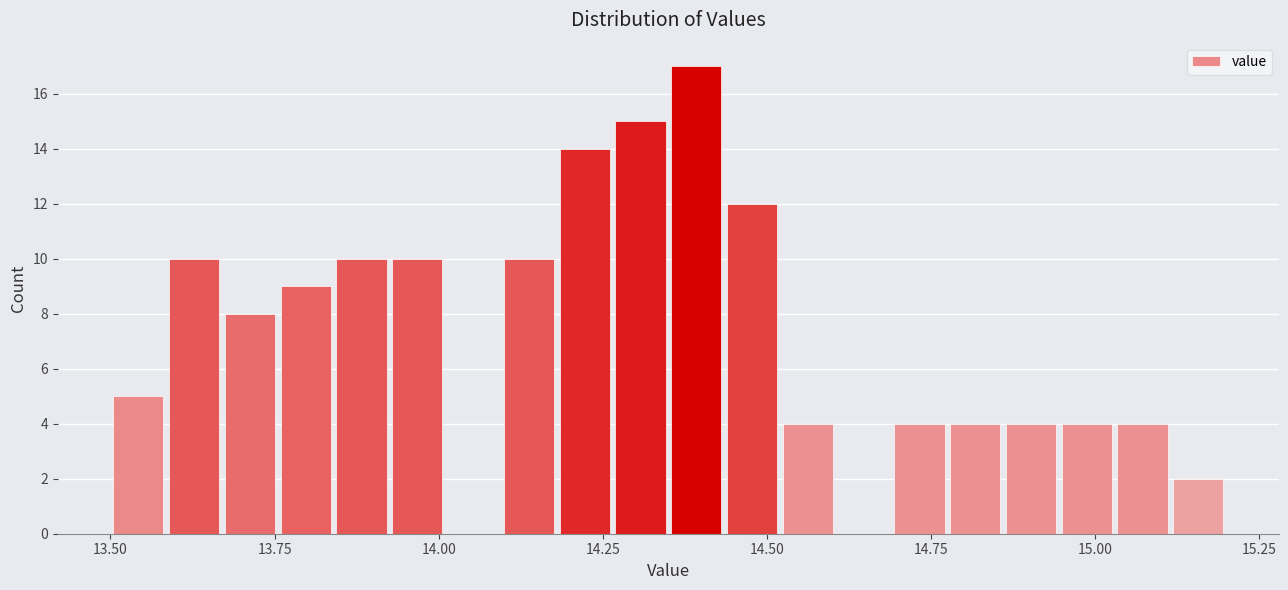

Around what value on the x-axis is the tallest bar? Give the approximate position of its centre, as read against the axis.

14.40